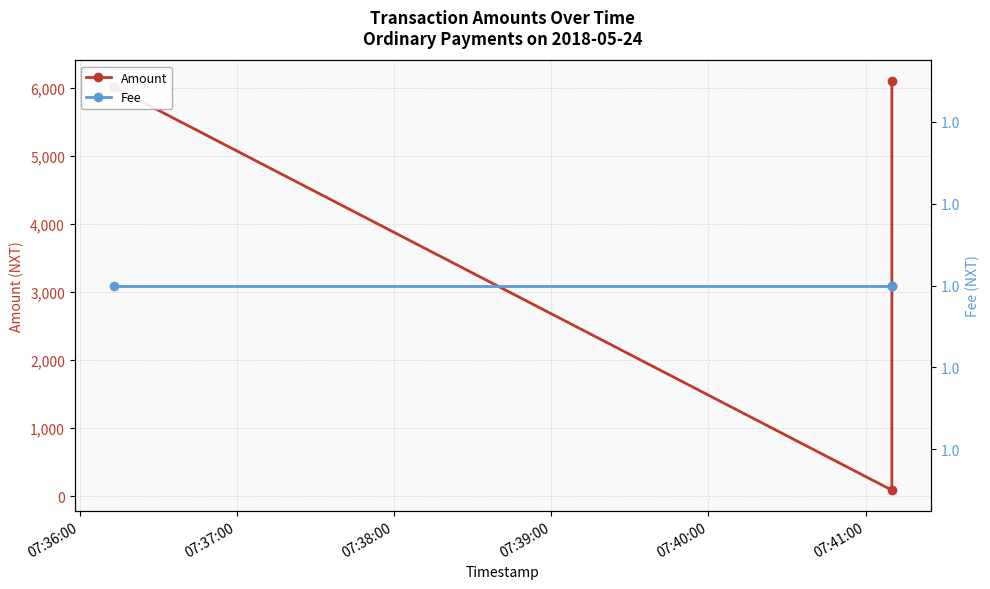

Is it true that Amount equals 8422 at 07:38:00?

False